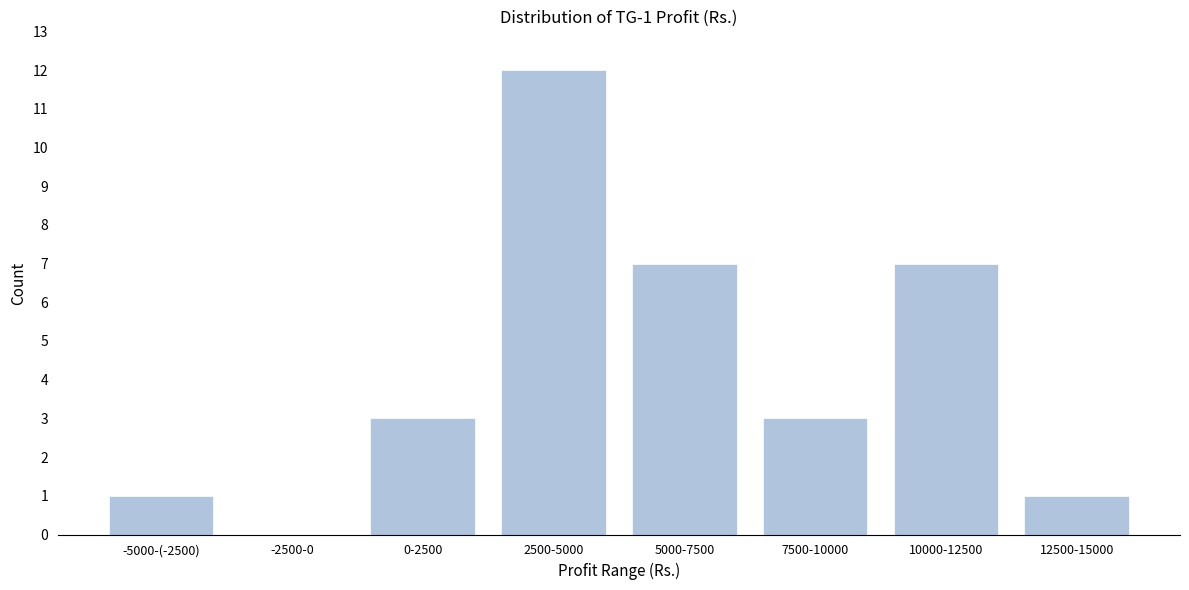

Reading left to right, extract all data points from this chart.

-5000-(-2500)=1	-2500-0=0	0-2500=3	2500-5000=12	5000-7500=7	7500-10000=3	10000-12500=7	12500-15000=1